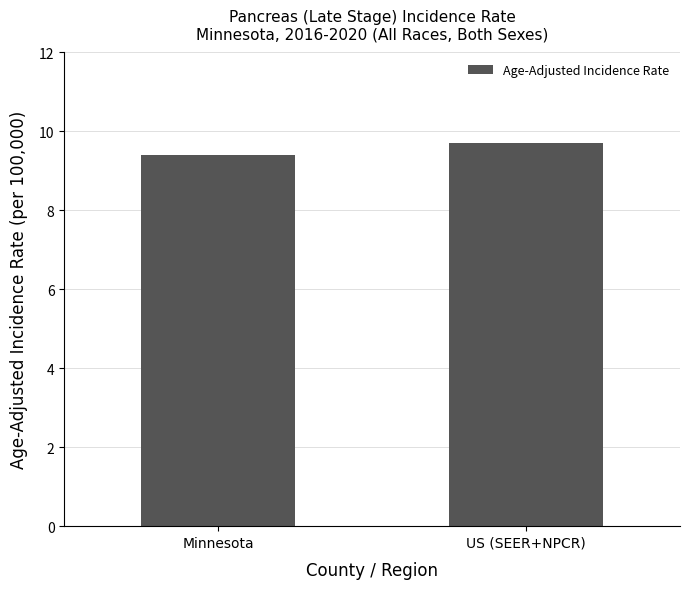

What is the label of the 2nd bar from the right?

Minnesota